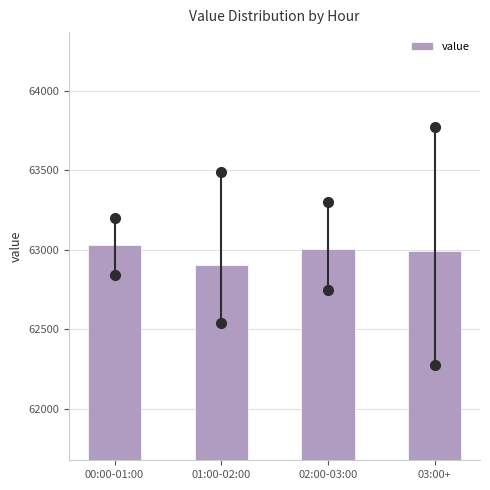

Reading right to left, transcribe all the data shown in this chart.

03:00+=62991.0	02:00-03:00=63003.2	01:00-02:00=62903.3	00:00-01:00=63027.1